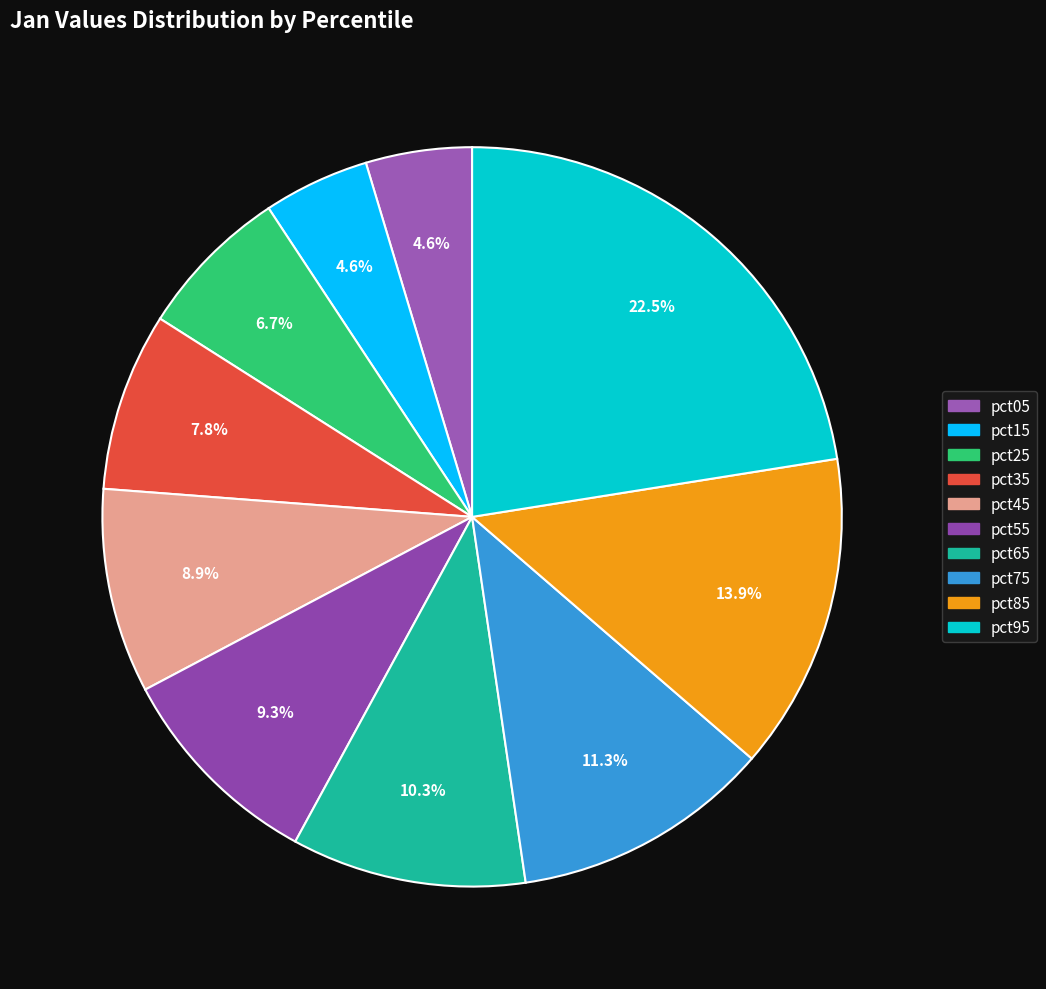

True or false: pct05 accounts for 14% of the total.

False